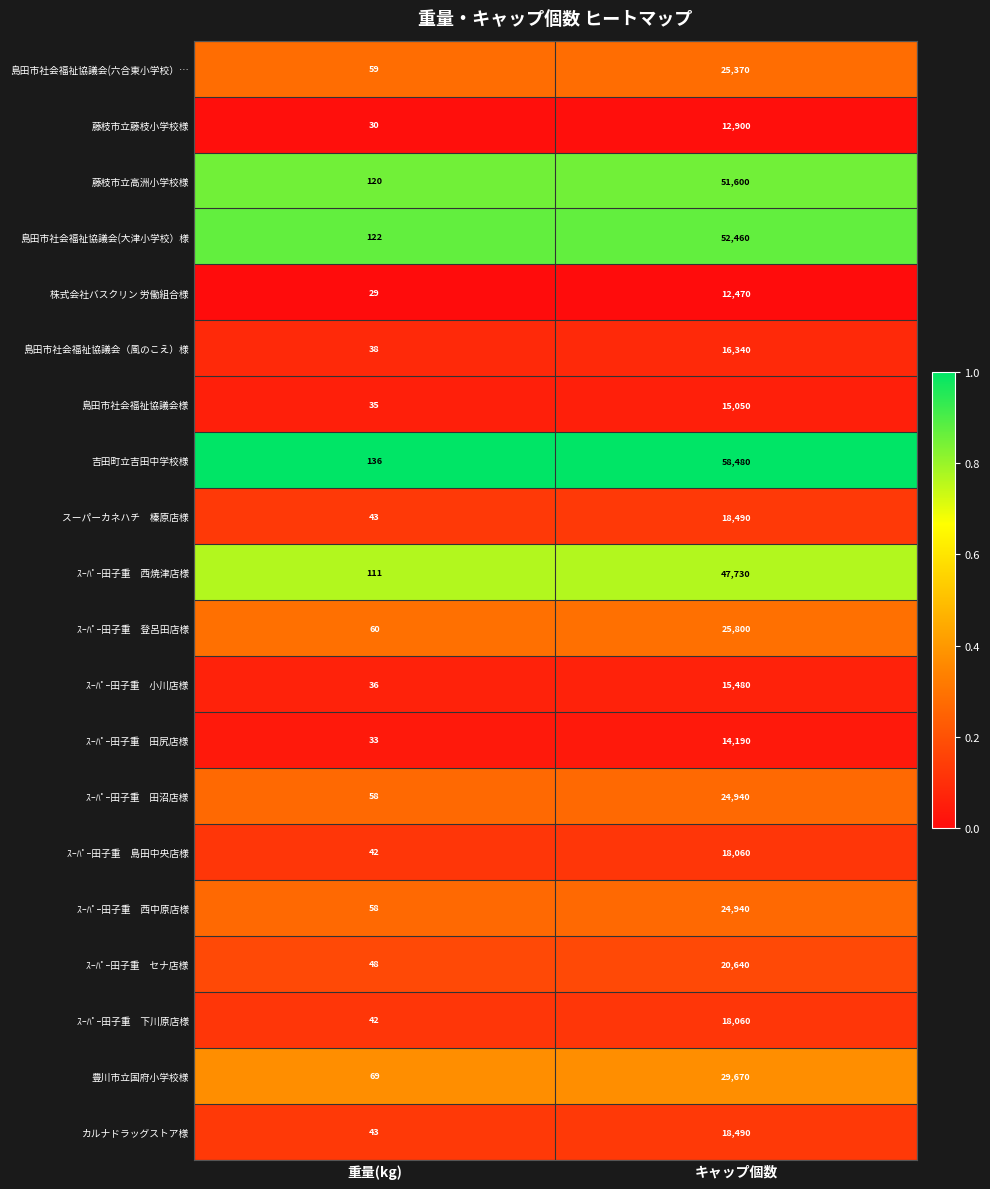

What is the sum of the 島田市社会福祉協議会(六合東小学校）… values at 重量(kg) and キャップ個数?

25429